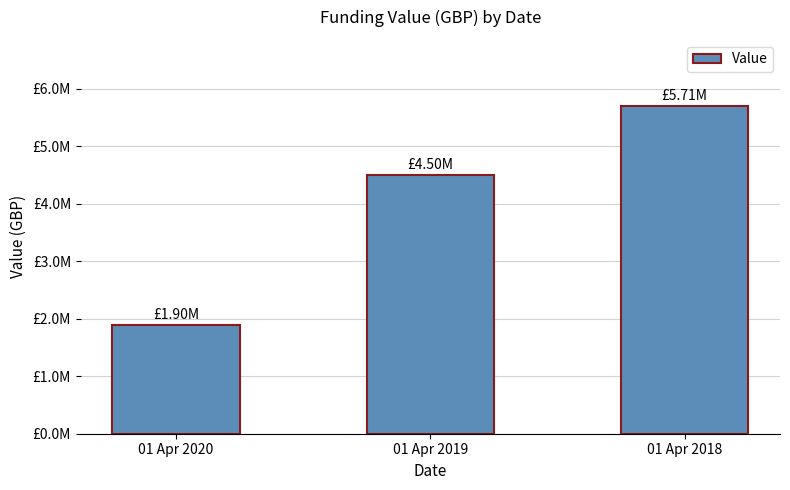

Rank the categories by value from highest to lowest.

01 Apr 2018, 01 Apr 2019, 01 Apr 2020